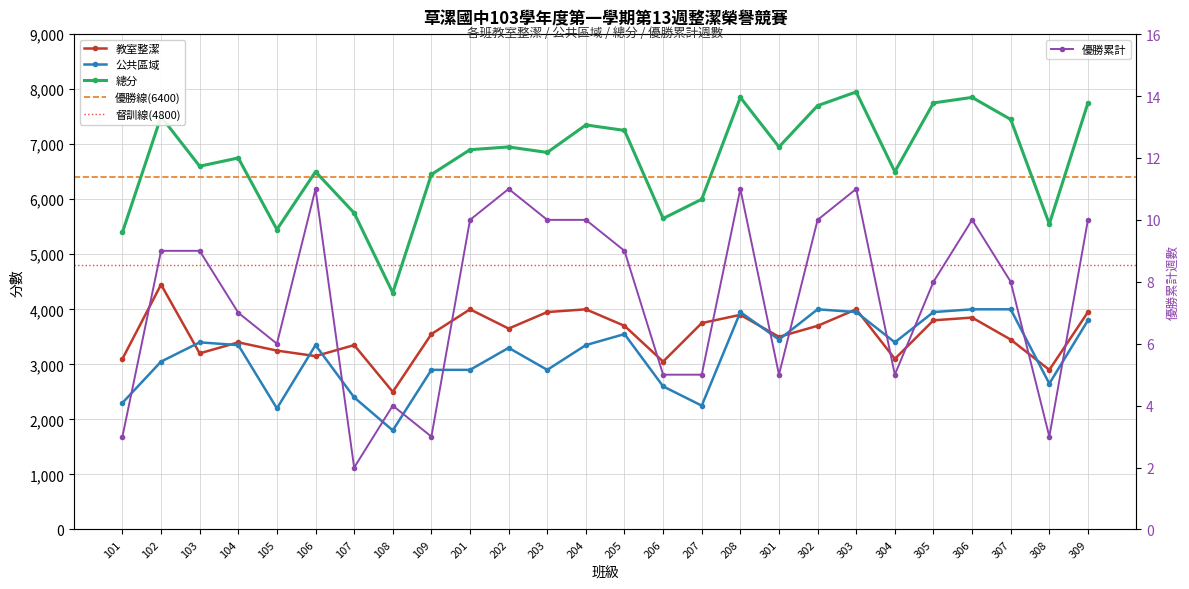

Which series has the widest spread of values?

總分